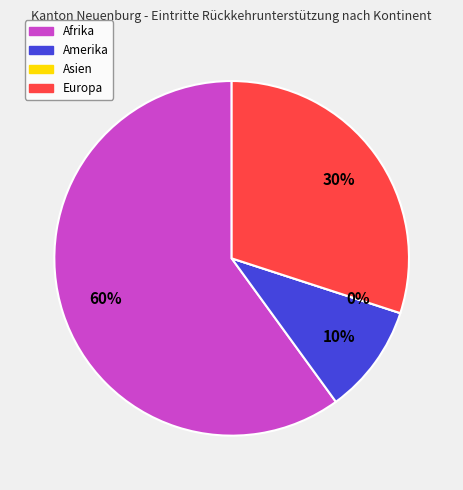

Rank the categories by value from highest to lowest.

Afrika, Europa, Amerika, Asien